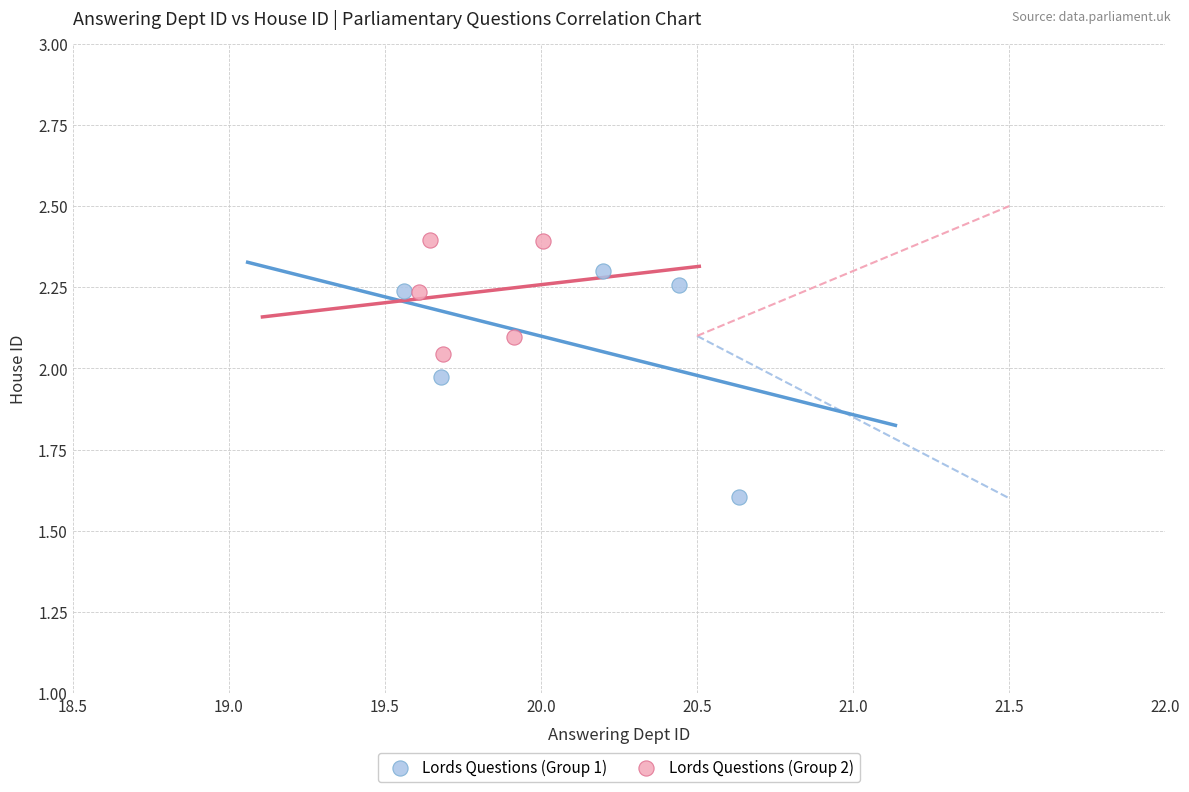

Which series has the widest spread of Y values?

Lords Questions (Group 1)